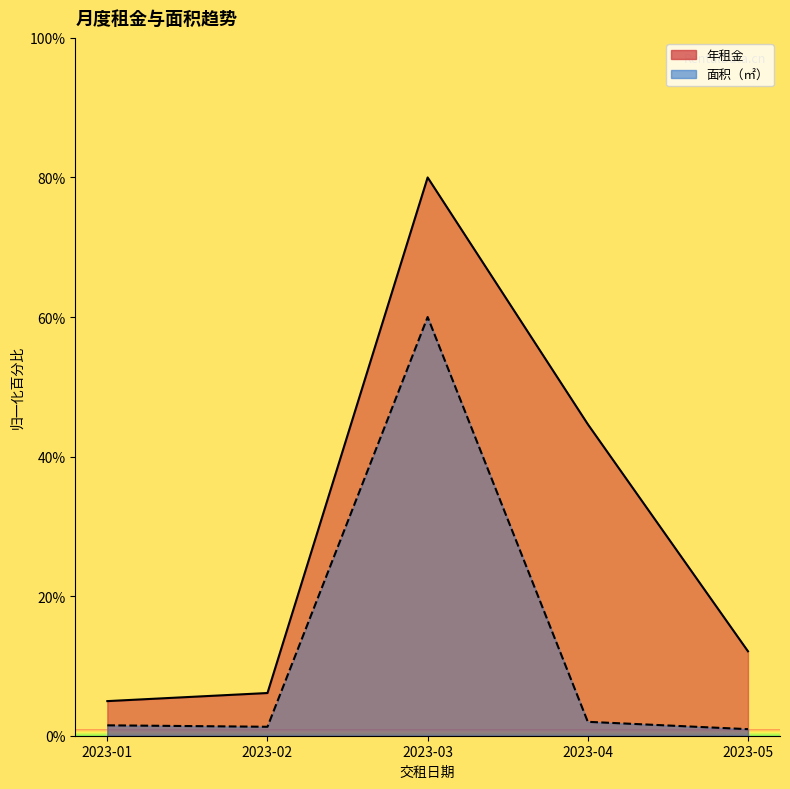

The value of 面积（㎡） at 2023-05 is 1.6. True or false?

False